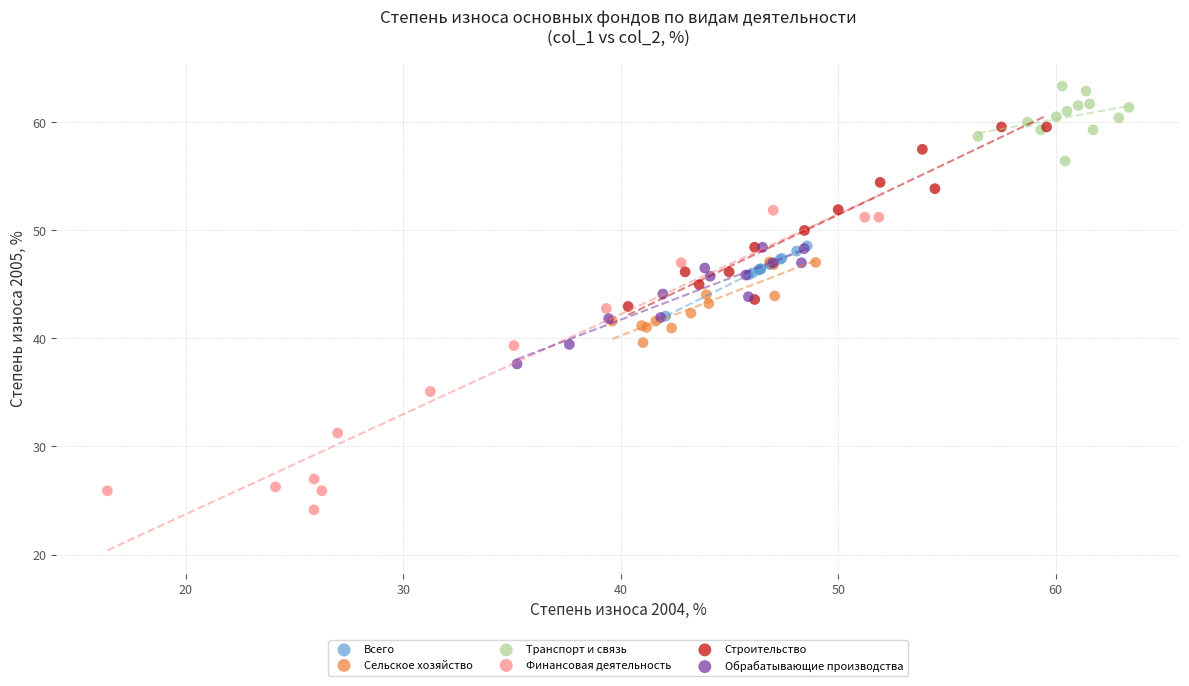

Which series contains the highest Y value?

Транспорт и связь